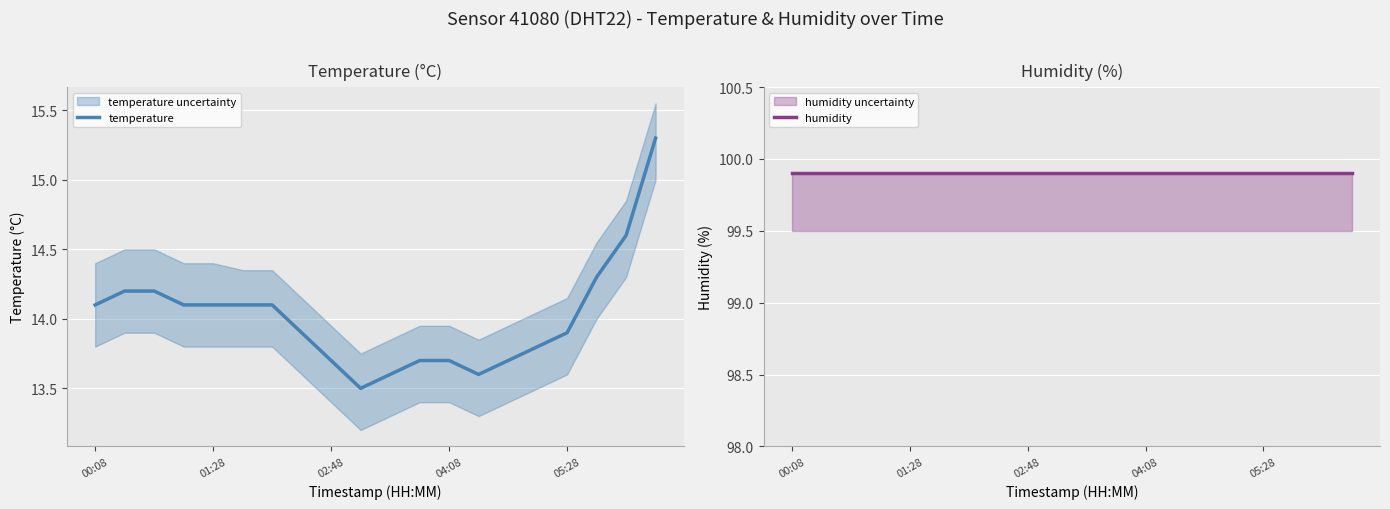

Reading left to right, list all the values displayed in this chart.

temperature: 14.1	14.2	14.2	14.1	14.1	14.1	14.1	13.9	13.7	13.5	13.6	13.7	13.7	13.6	13.7	13.8	13.9	14.3	14.6	15.3
humidity: 99.9	99.9	99.9	99.9	99.9	99.9	99.9	99.9	99.9	99.9	99.9	99.9	99.9	99.9	99.9	99.9	99.9	99.9	99.9	99.9